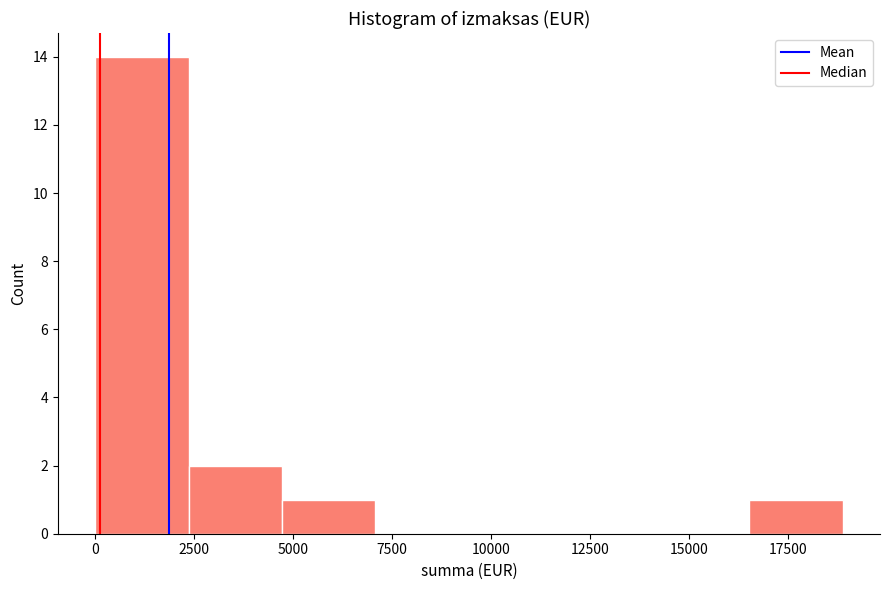

Which range on the x-axis has the tallest bar?

0 to 2500